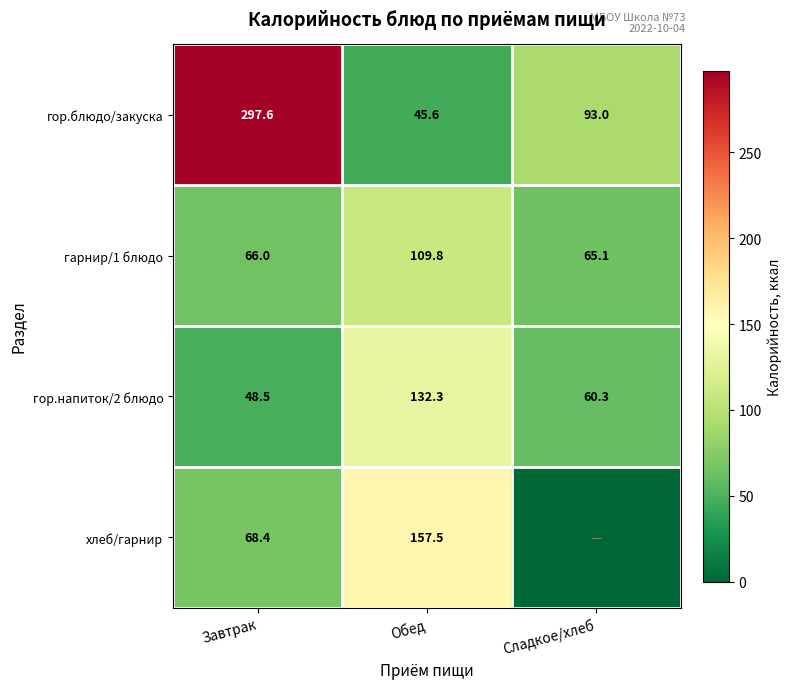

At which category does the chart reach its minimum across all series?

Сладкое/хлеб